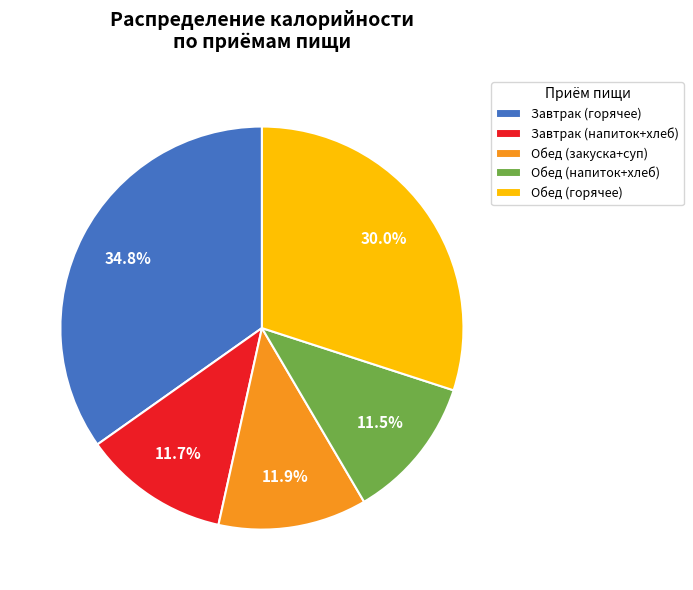

Which category has the biggest portion of the pie?

Завтрак (горячее)